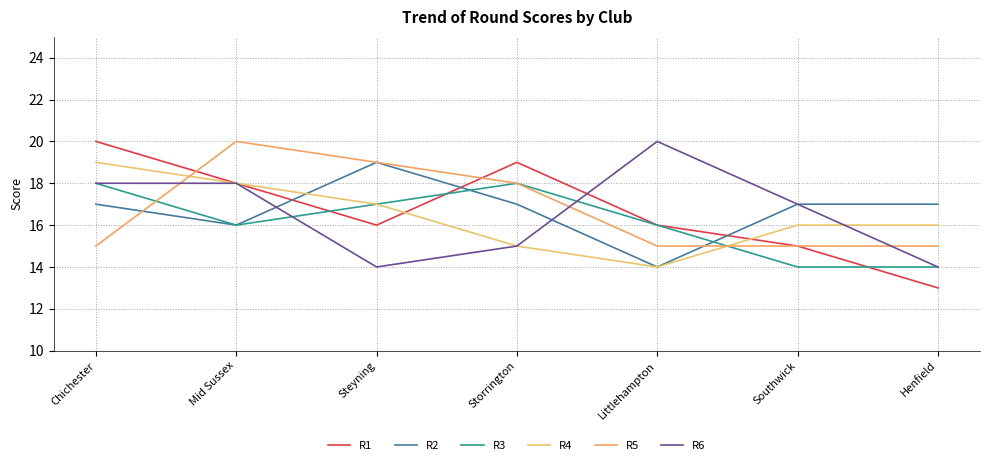

Reading left to right, transcribe all the data shown in this chart.

R1: 20	18	16	19	16	15	13
R2: 17	16	19	17	14	17	17
R3: 18	16	17	18	16	14	14
R4: 19	18	17	15	14	16	16
R5: 15	20	19	18	15	15	15
R6: 18	18	14	15	20	17	14